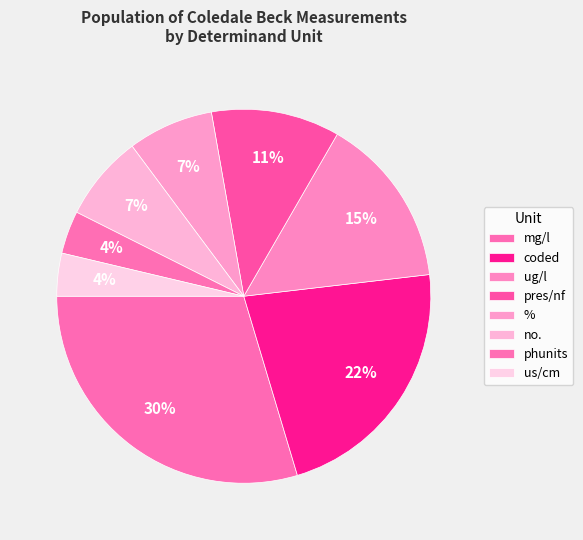

True or false: % accounts for 7% of the total.

True